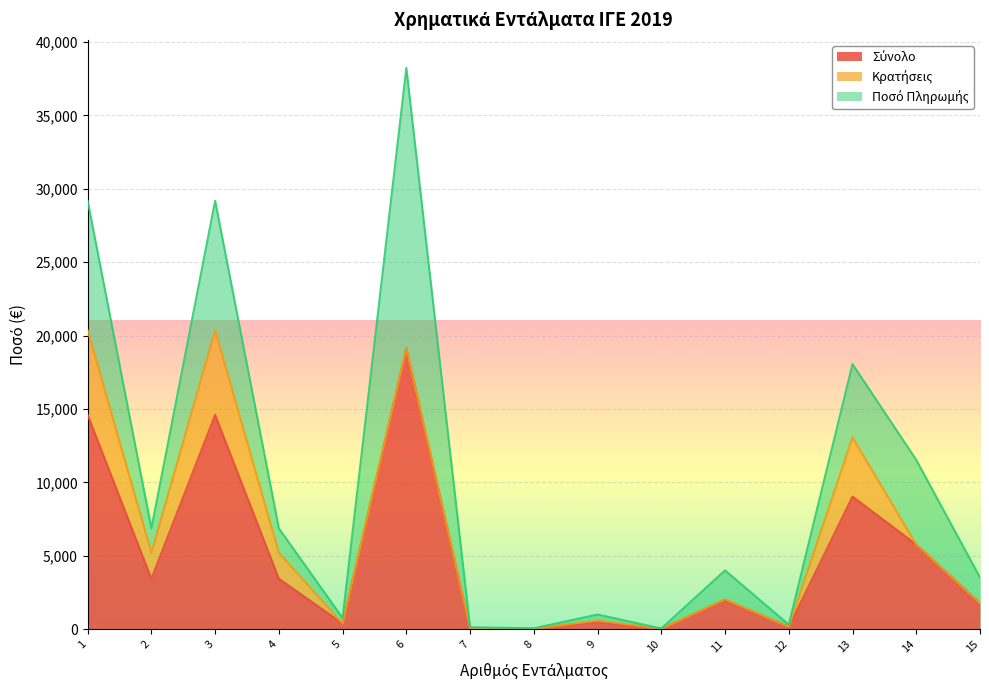

What is the value of the Σύνολο point at the 8th from the left?

25.7